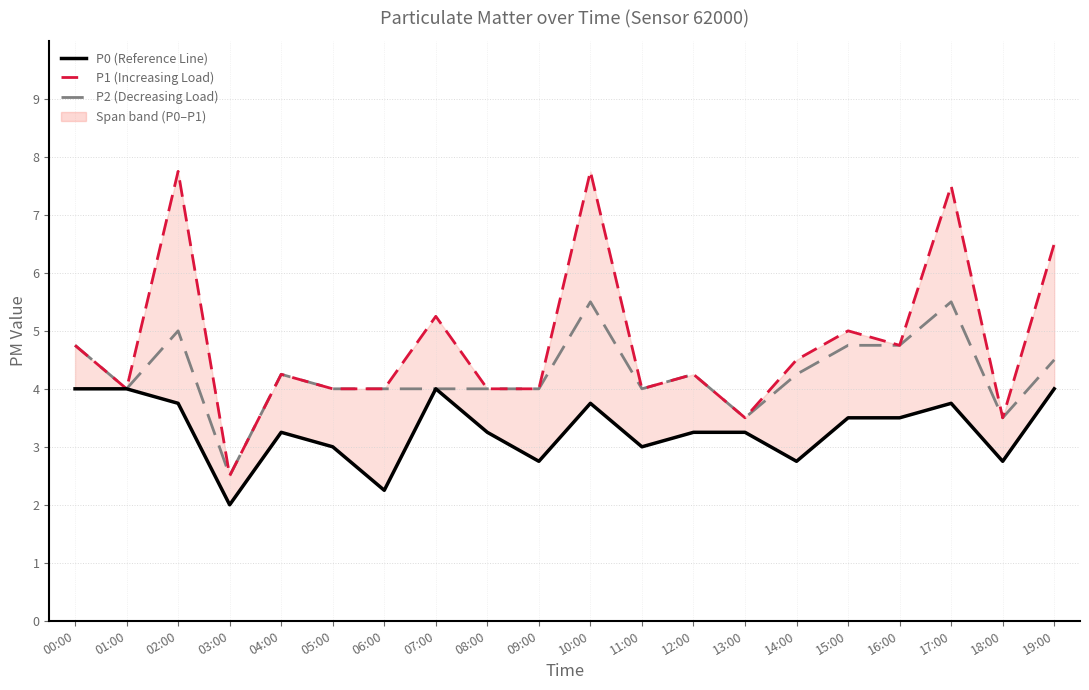

Reading left to right, list all the values displayed in this chart.

P0: 4.0	4.0	3.8	2.0	3.2	3.0	2.2	4.0	3.2	2.8	3.8	3.0	3.2	3.2	2.8	3.5	3.5	3.8	2.8	4.0
P1: 4.8	4.0	7.8	2.5	4.2	4.0	4.0	5.2	4.0	4.0	7.8	4.0	4.2	3.5	4.5	5.0	4.8	7.5	3.5	6.5
P2: 4.8	4.0	5.0	2.5	4.2	4.0	4.0	4.0	4.0	4.0	5.5	4.0	4.2	3.5	4.2	4.8	4.8	5.5	3.5	4.5